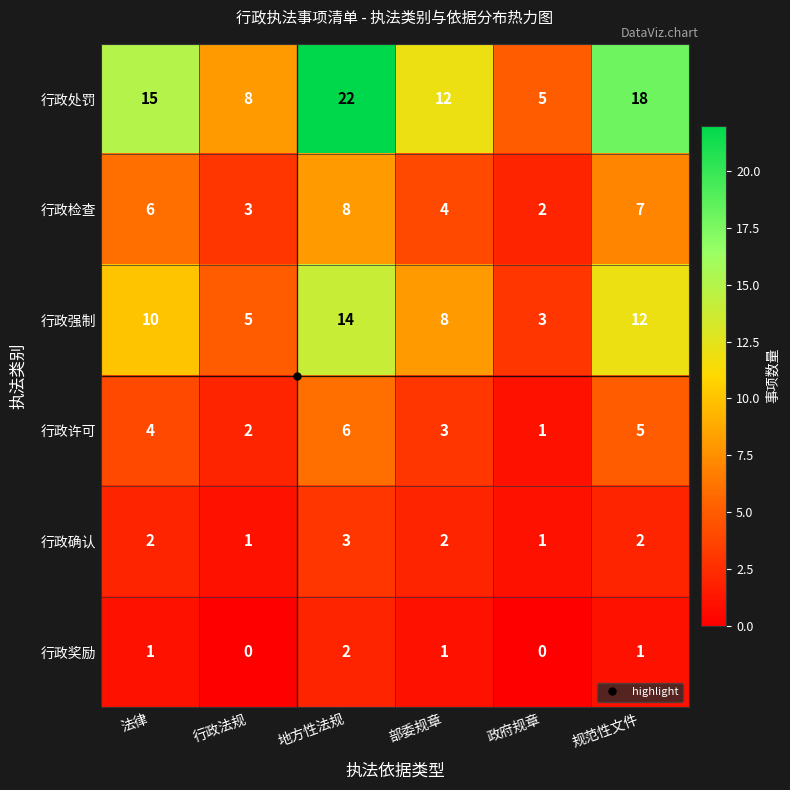

Is it true that 行政奖励 equals 0 at 政府规章?

True